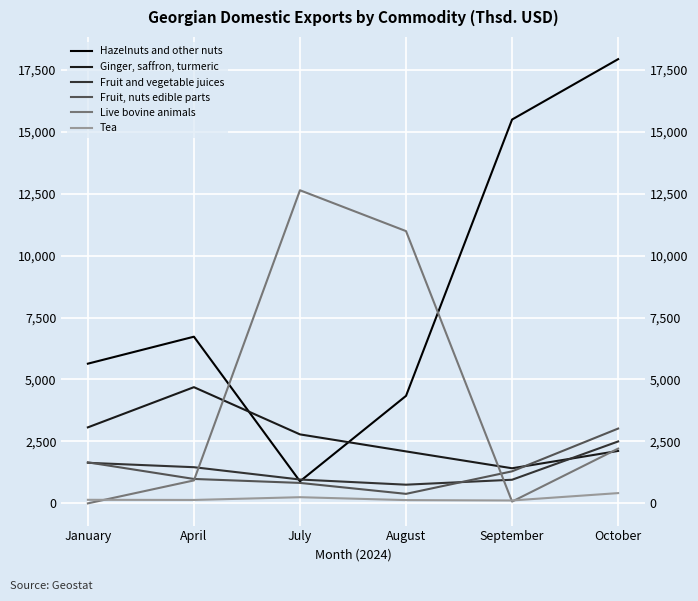

What is the maximum value shown in the chart?

17926.0